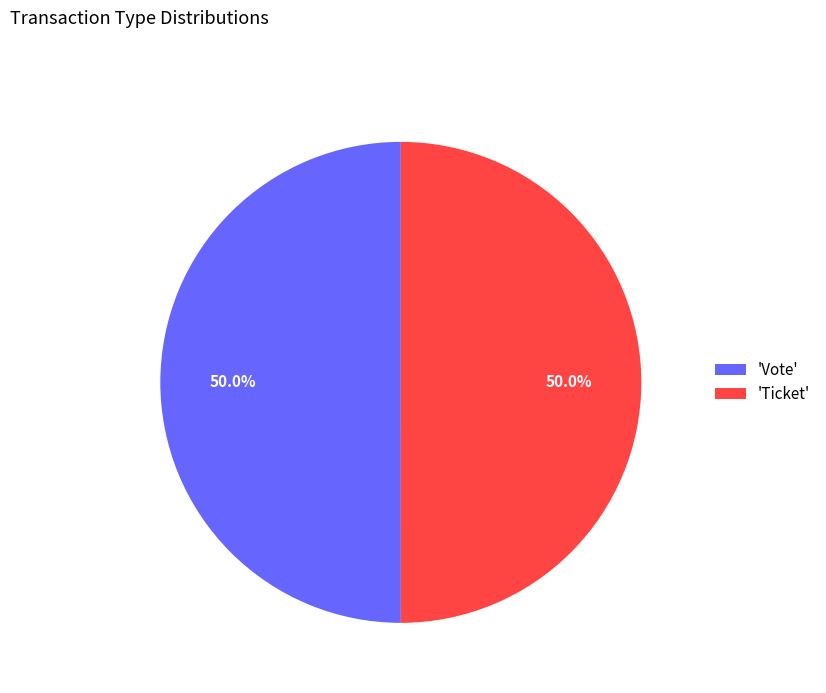

What percentage is NOT represented by 'Vote'?

50.0%